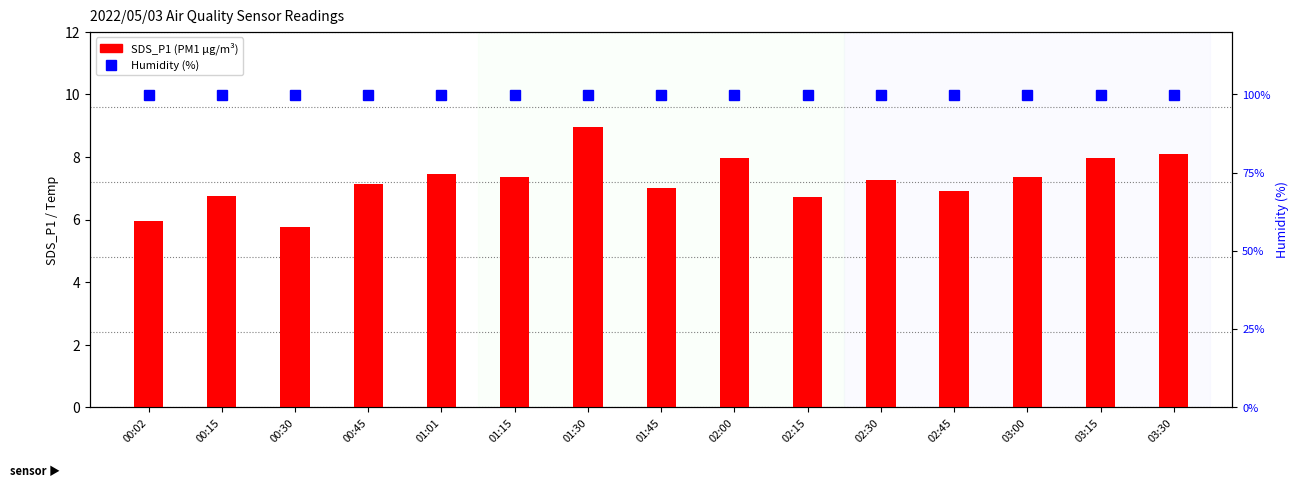

At which label is Humidity (%) closest to 99?

00:02